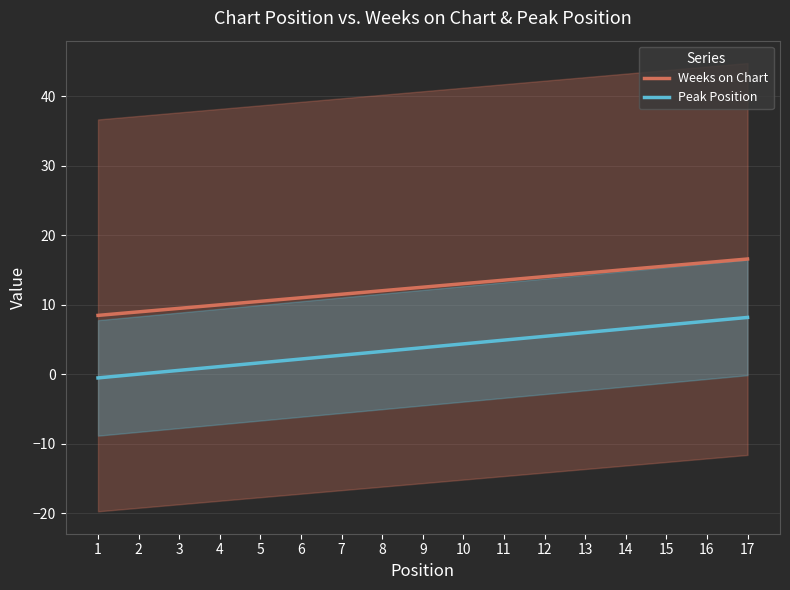

Does the chart display data point markers on the line(s)?

No